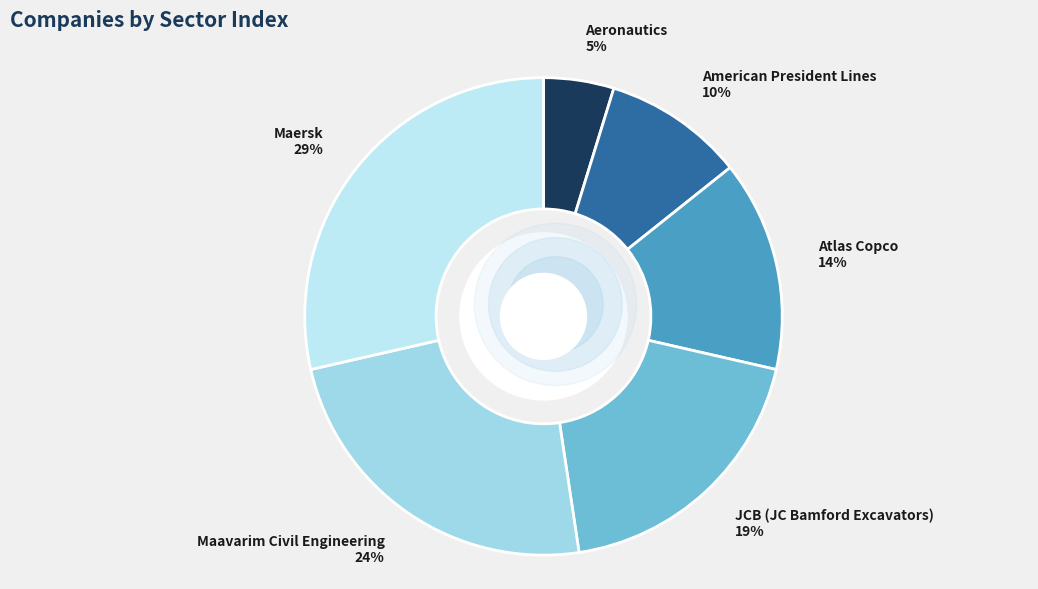

Is it true that Aeronautics is 15% of the pie?

False